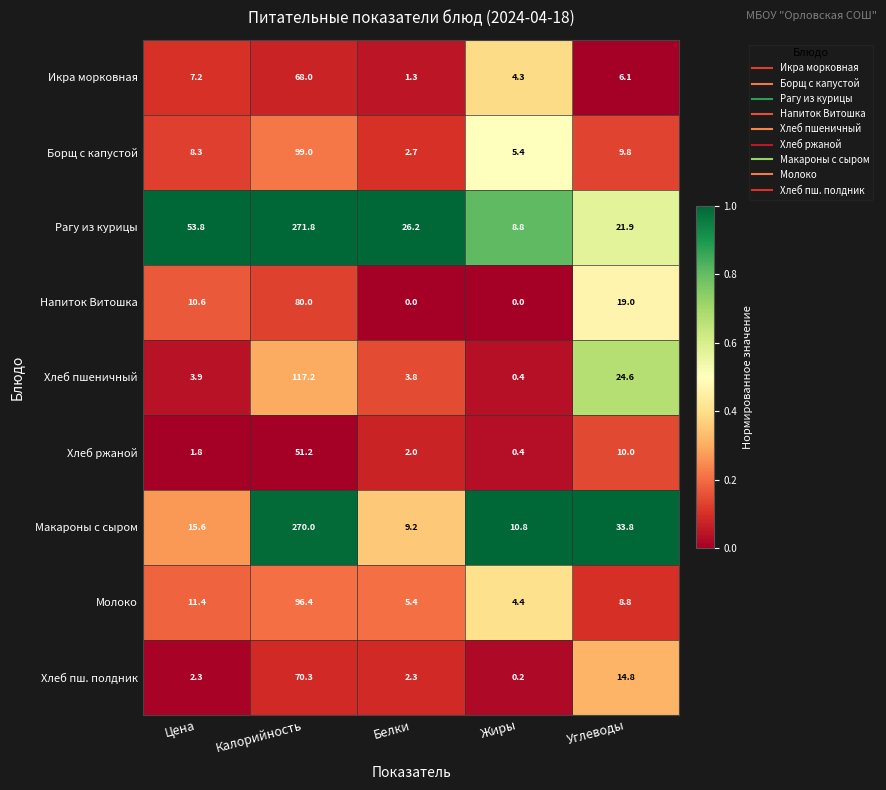

Is it true that Напиток Витошка equals 0.0 at Жиры?

True